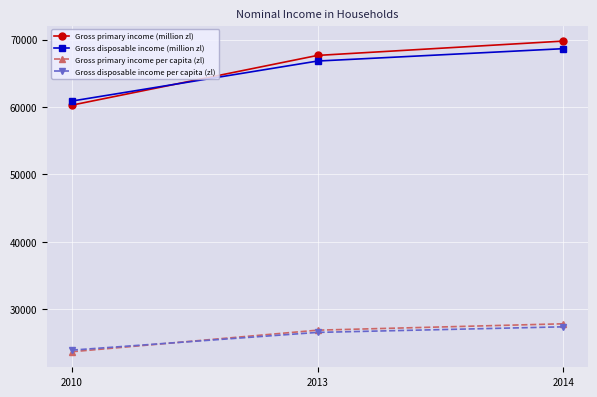

How many lines are shown in the chart?

4